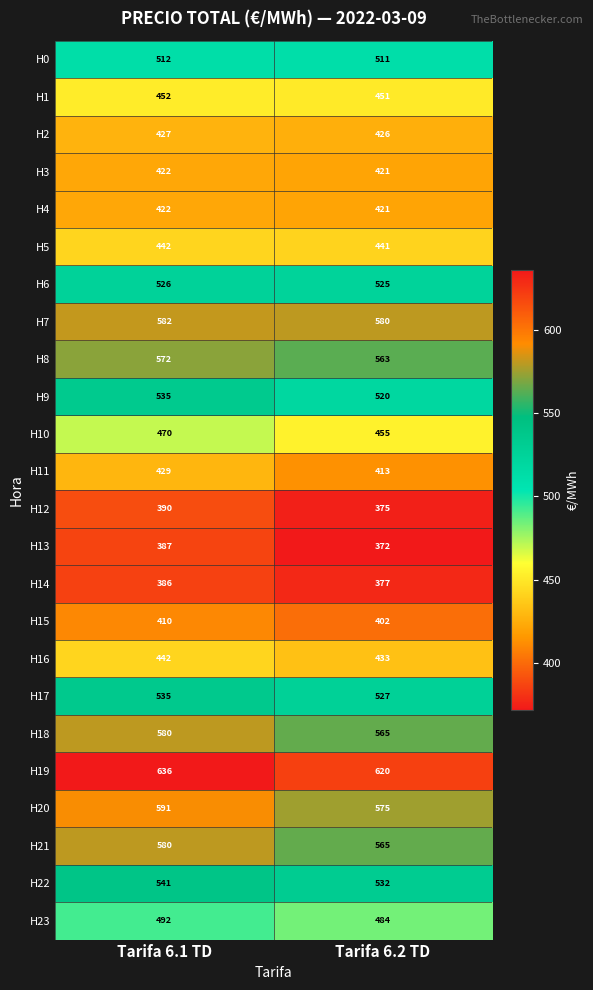

List the labels in order of H22 value, smallest first.

Tarifa 6.2 TD, Tarifa 6.1 TD